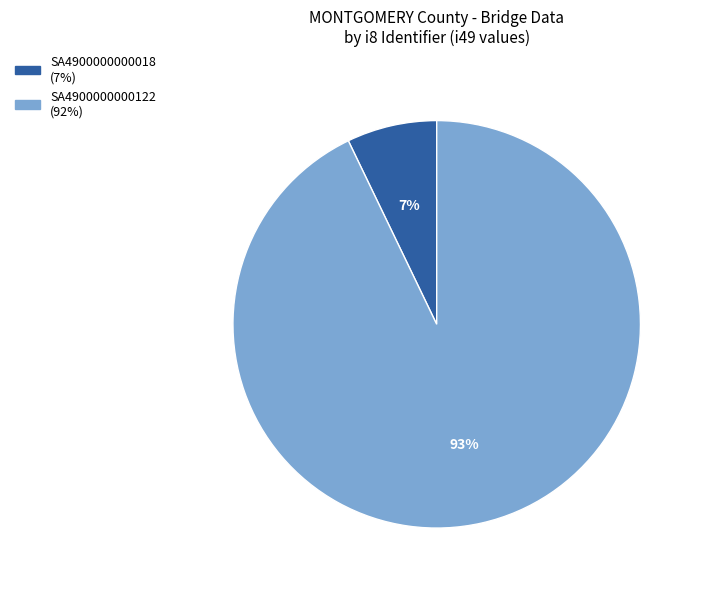

To the nearest percent, what is the average slice percentage?

50%